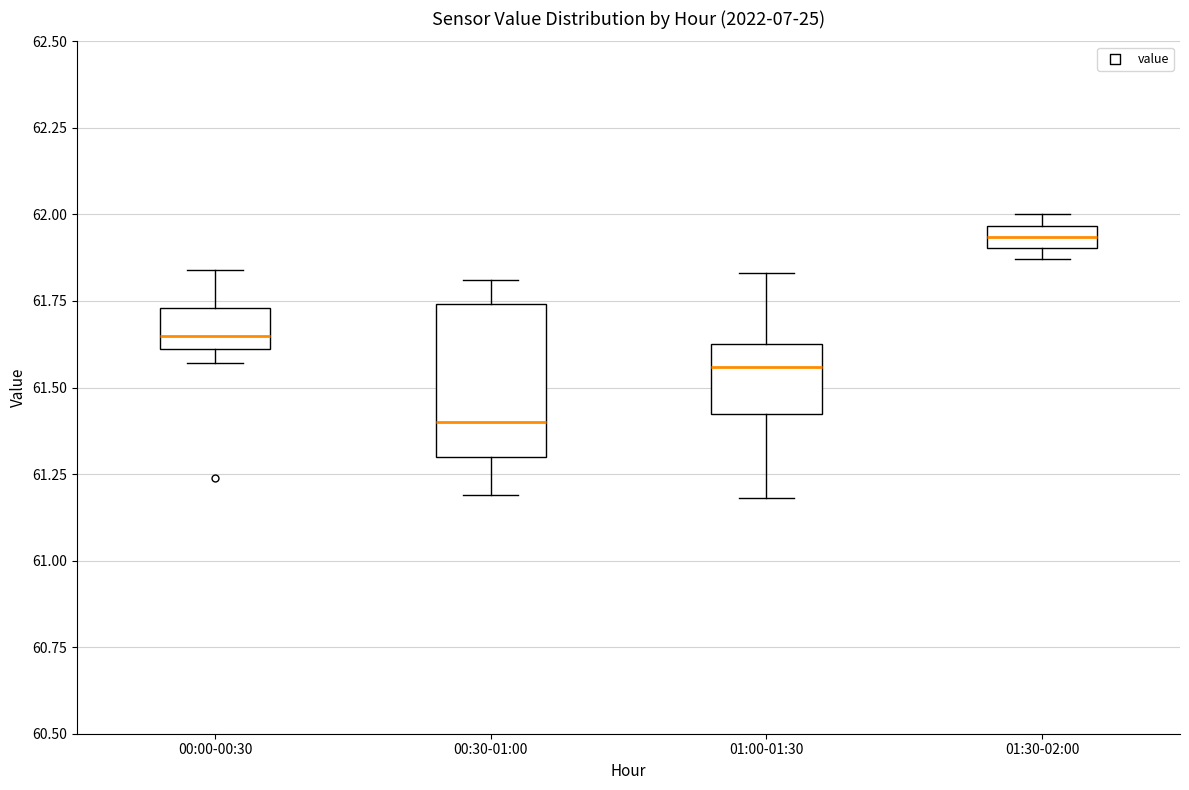

Where is the upper edge of the box for 00:00-00:30 on the y-axis? The values are not printed on the chart, so give them approximately, as read against the axis.

61.75